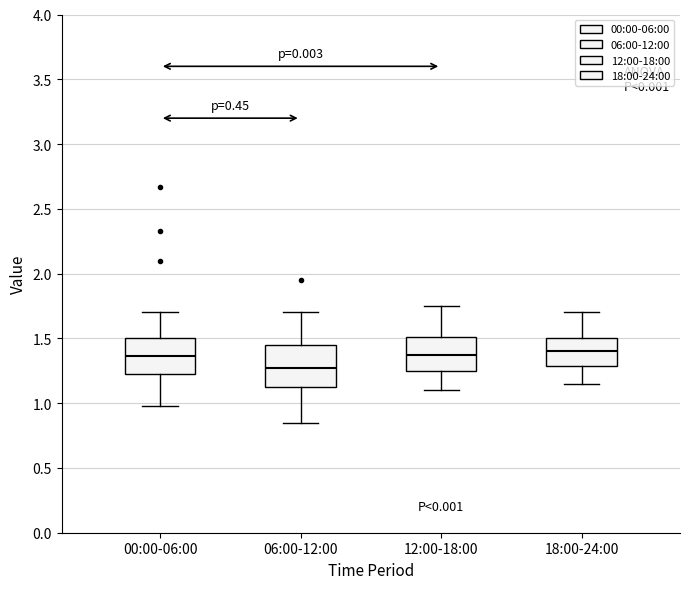

Reading left to right, transcribe this box plot: for each box, give where its median line is, the range the box spans, and where its two whiskers end, as read against the y-axis. The values are not printed on the chart, so give them approximately, as read against the axis.

00:00-06:00: median 1.35, box 1.20 to 1.50, whiskers 1.00 to 1.70
06:00-12:00: median 1.30, box 1.10 to 1.45, whiskers 0.85 to 1.70
12:00-18:00: median 1.40, box 1.25 to 1.50, whiskers 1.10 to 1.75
18:00-24:00: median 1.40, box 1.30 to 1.50, whiskers 1.15 to 1.70